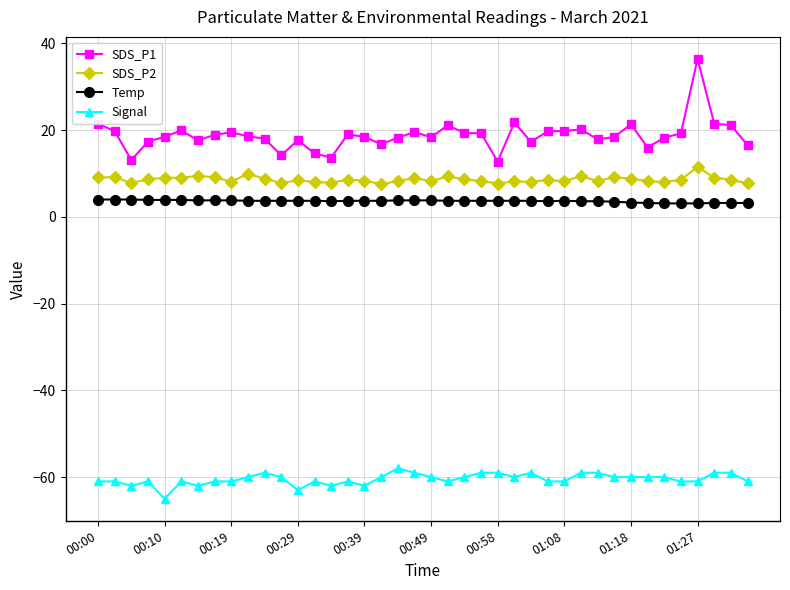

What is the sum of all Temp values?

145.3